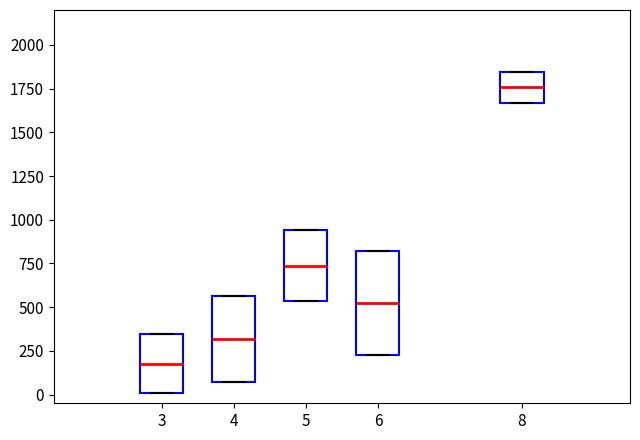

Reading left to right, transcribe this box plot: for each box, give where its median line is, the range the box spans, and where its two whiskers end, as read against the y-axis. The values are not printed on the chart, so give them approximately, as read against the axis.

3: median 200, box 0 to 350, whiskers 0 to 350
4: median 300, box 50 to 550, whiskers 50 to 550
5: median 750, box 550 to 950, whiskers 550 to 950
6: median 550, box 250 to 800, whiskers 250 to 800
8: median 1750, box 1650 to 1850, whiskers 1650 to 1850